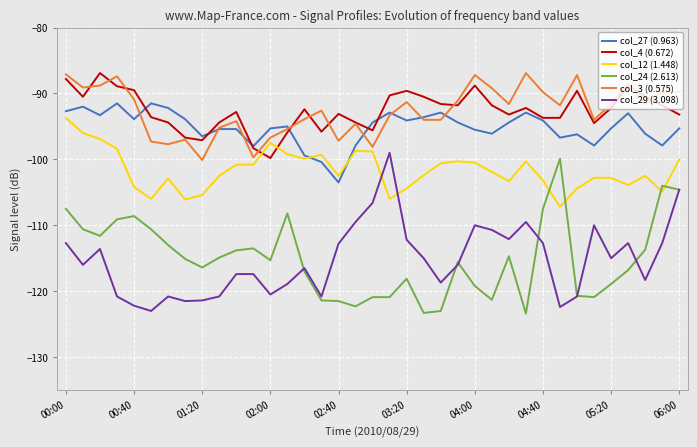

True or false: col_29 (3.098) and col_3 (0.575) intersect in this chart.

False